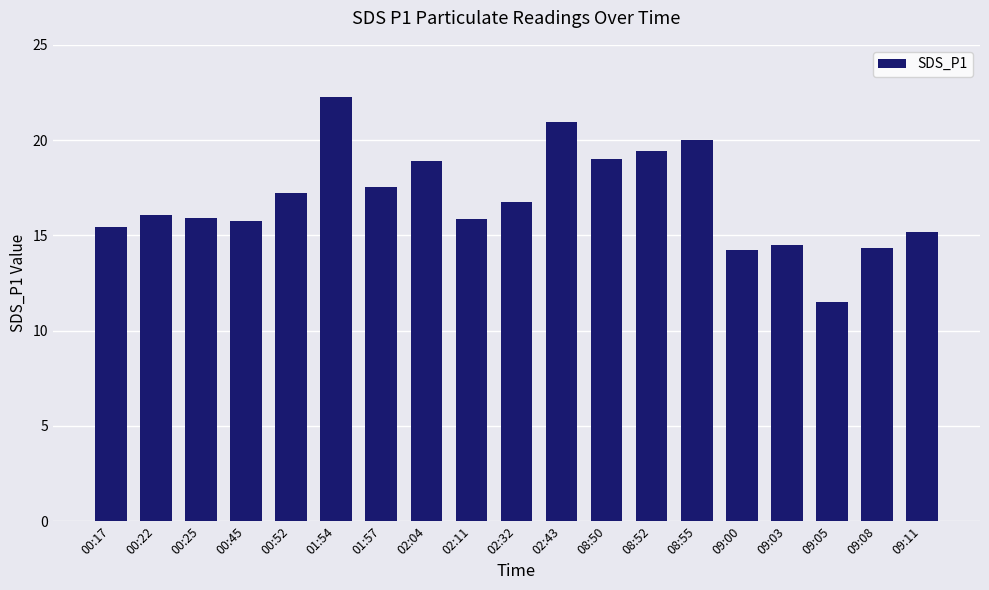

Does the chart contain stacked bars?

No